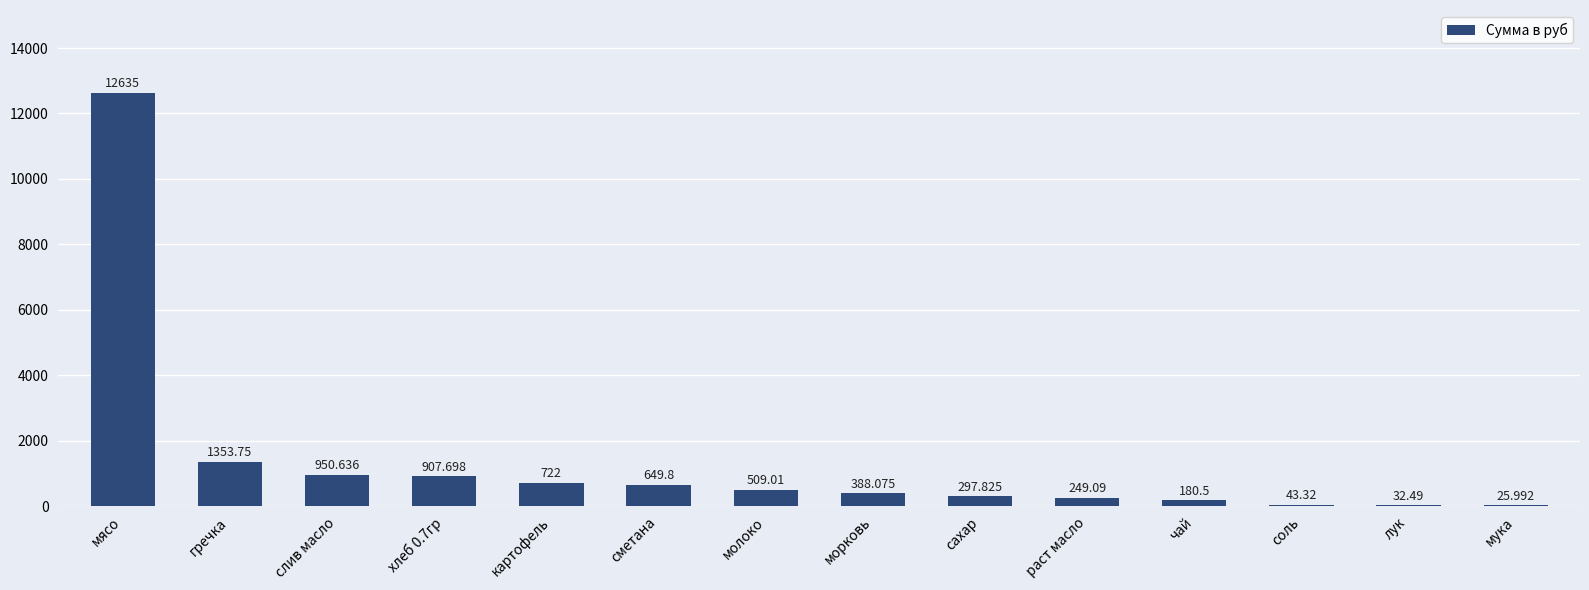

Which has a higher value, соль or молоко?

молоко